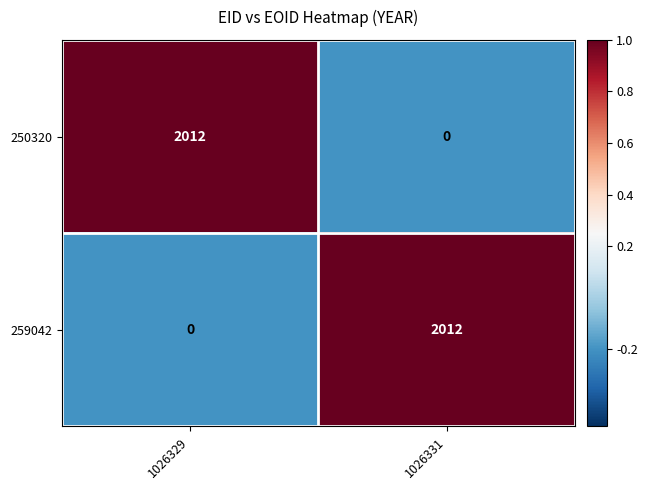

At 1026331, list the series in order from smallest to largest.

250320, 259042